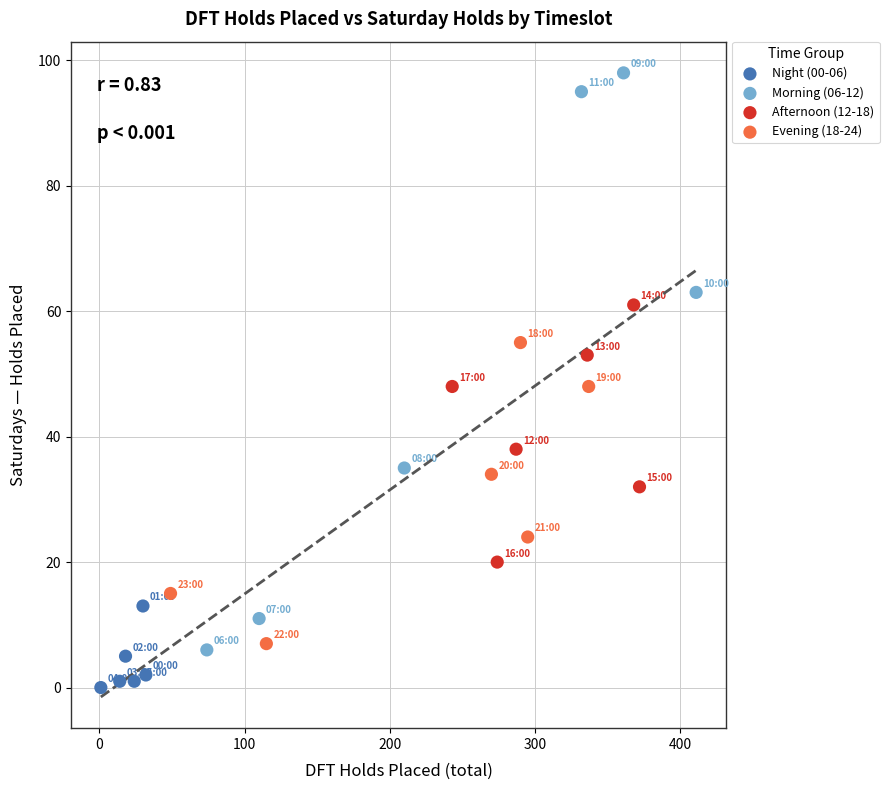

What are all the series names shown in the legend?

Night (00-06), Morning (06-12), Afternoon (12-18), Evening (18-24)